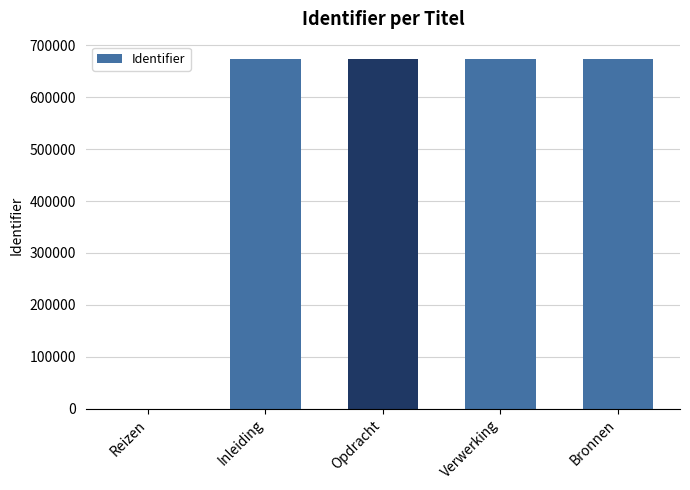

Are the bars horizontal?

No